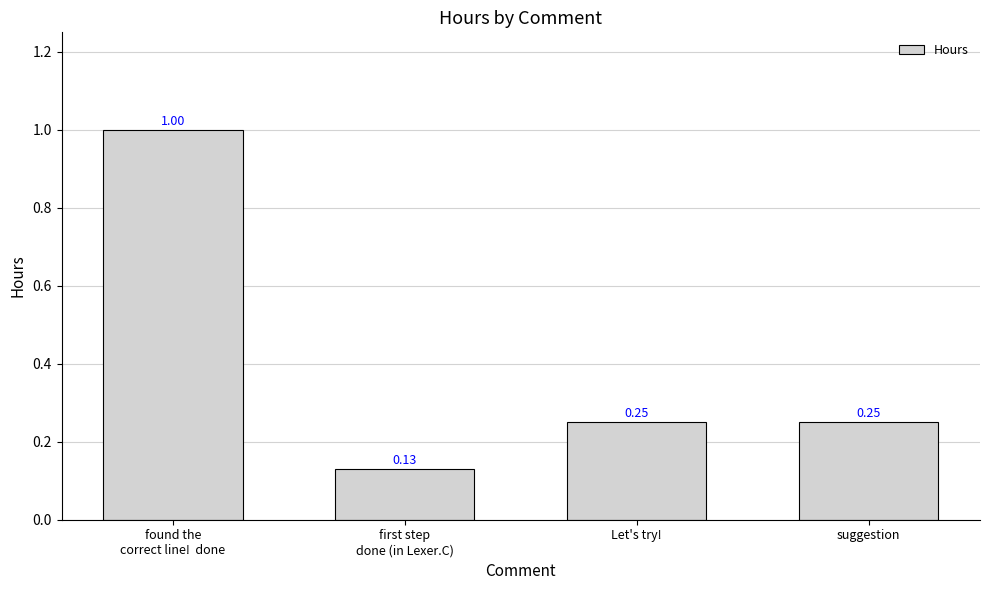

Count the number of categories in the chart.

4